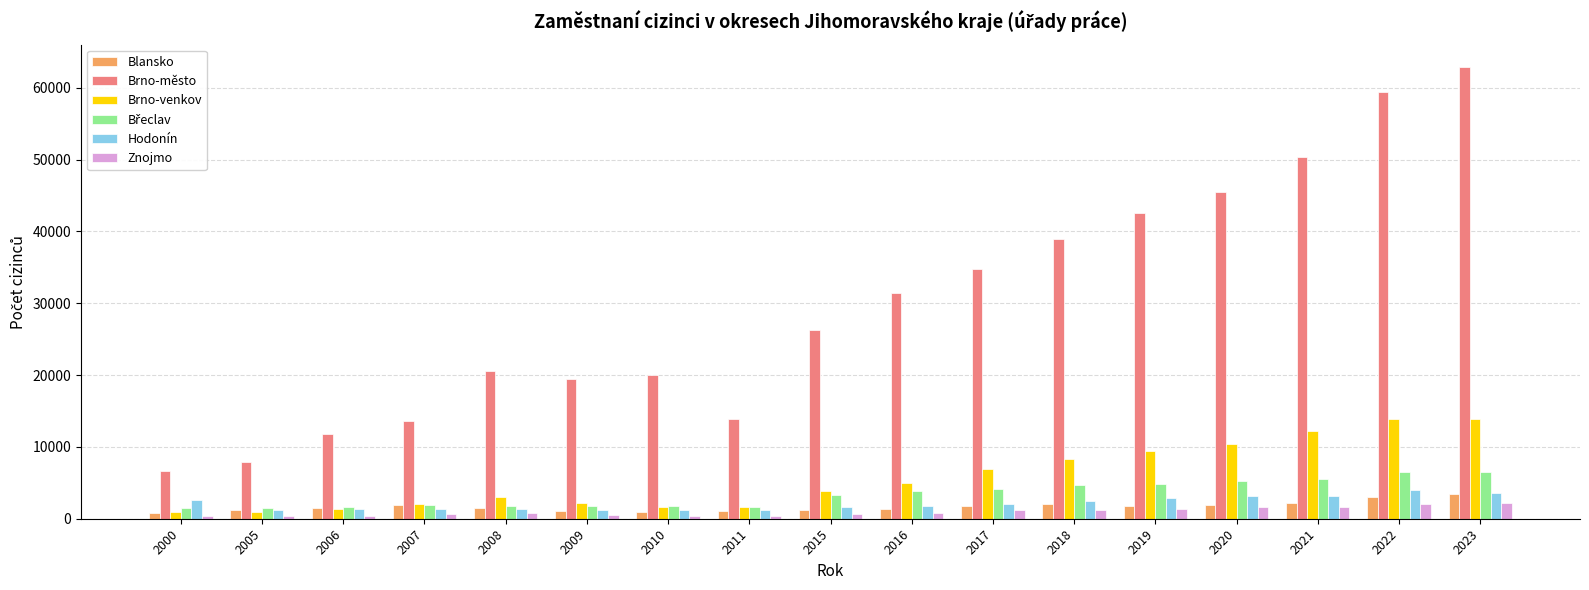

The value of Brno-město at 2022 is 59414. True or false?

True